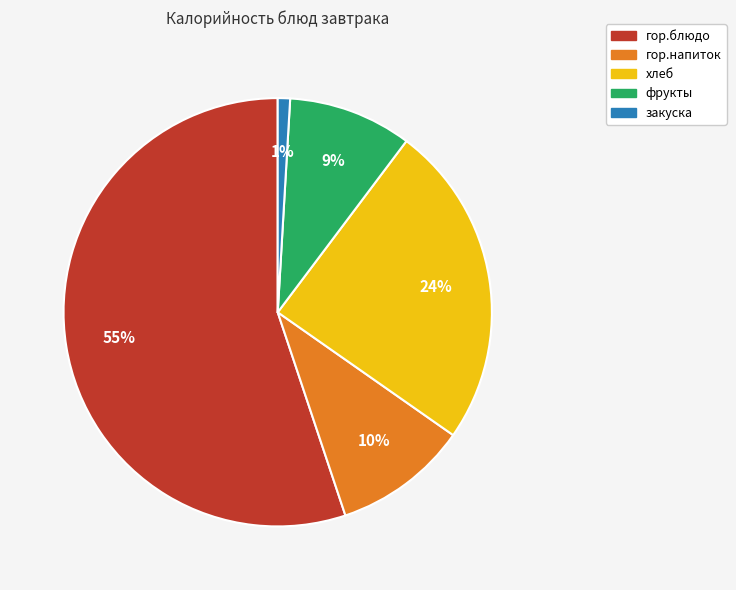

What is the largest slice in the pie chart?

гор.блюдо